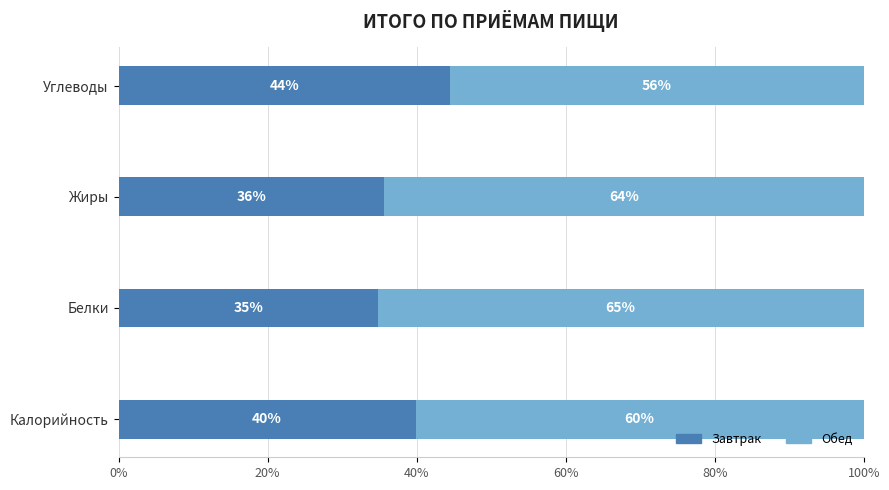

How many distinct data groups are displayed?

2